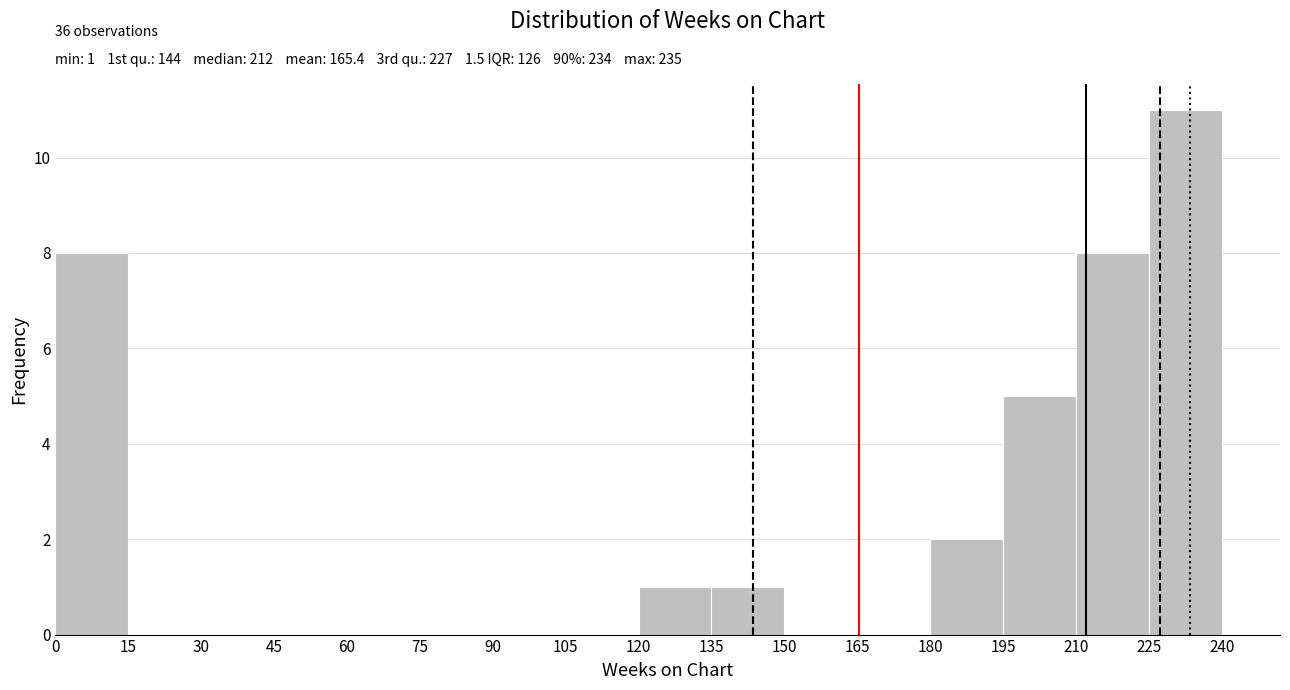

Which range on the x-axis has the tallest bar?

225 to 240